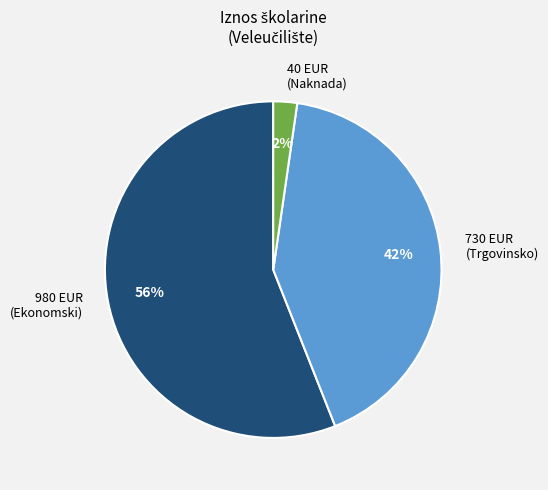

How many slices are in this pie chart?

3